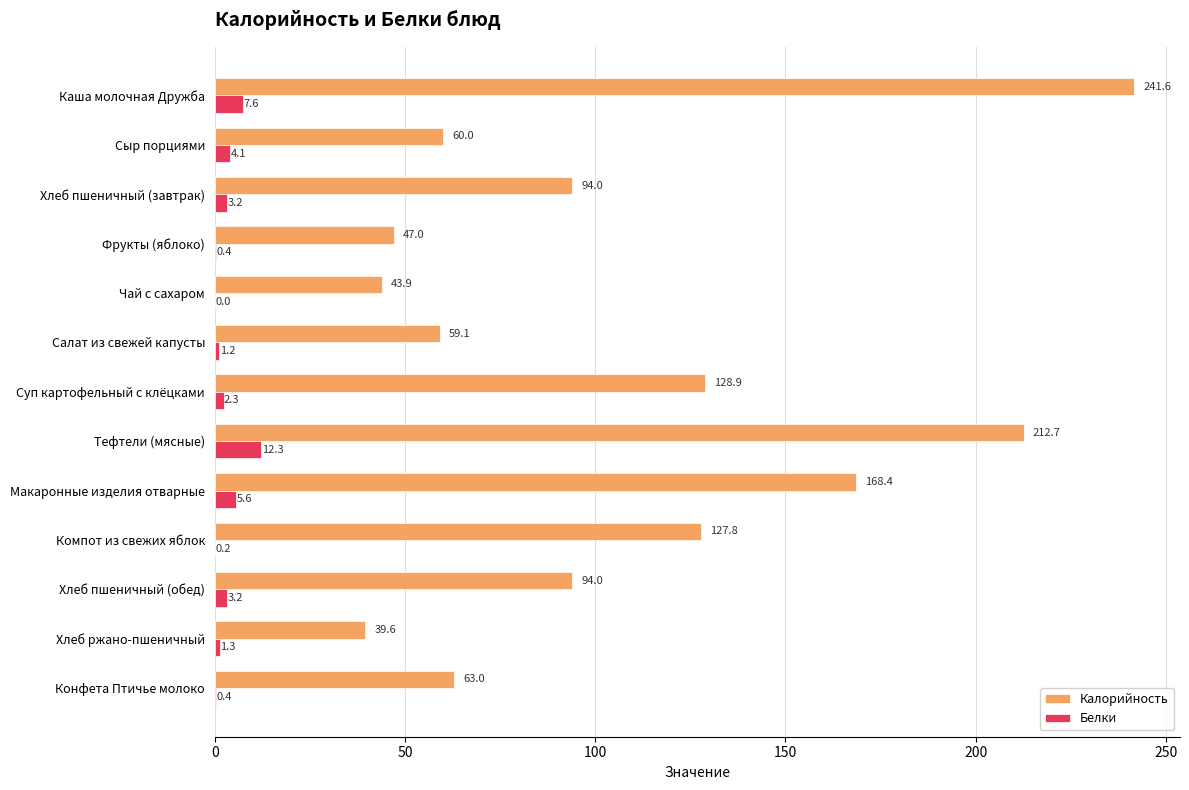

The value of Калорийность at Каша молочная Дружба is 426.7. True or false?

False